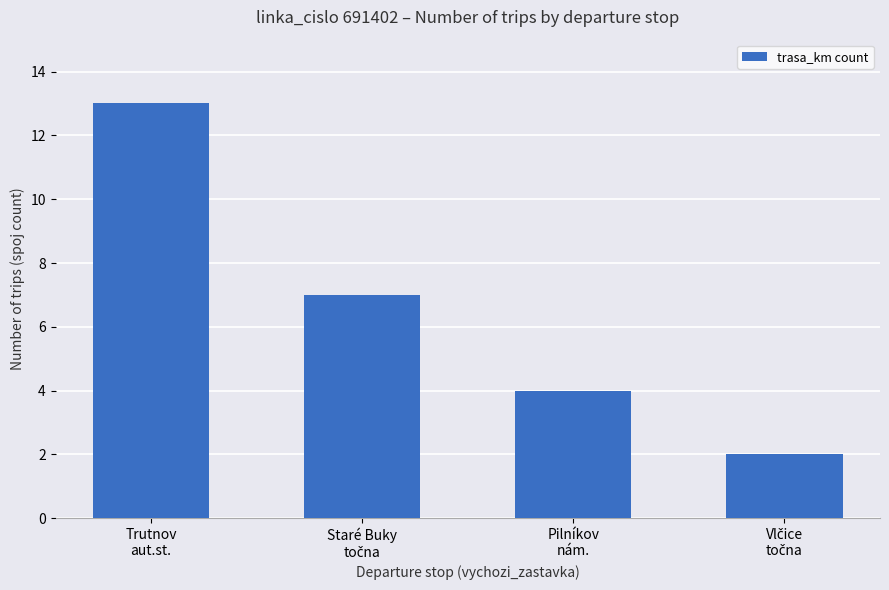

How many values are below 7?

2